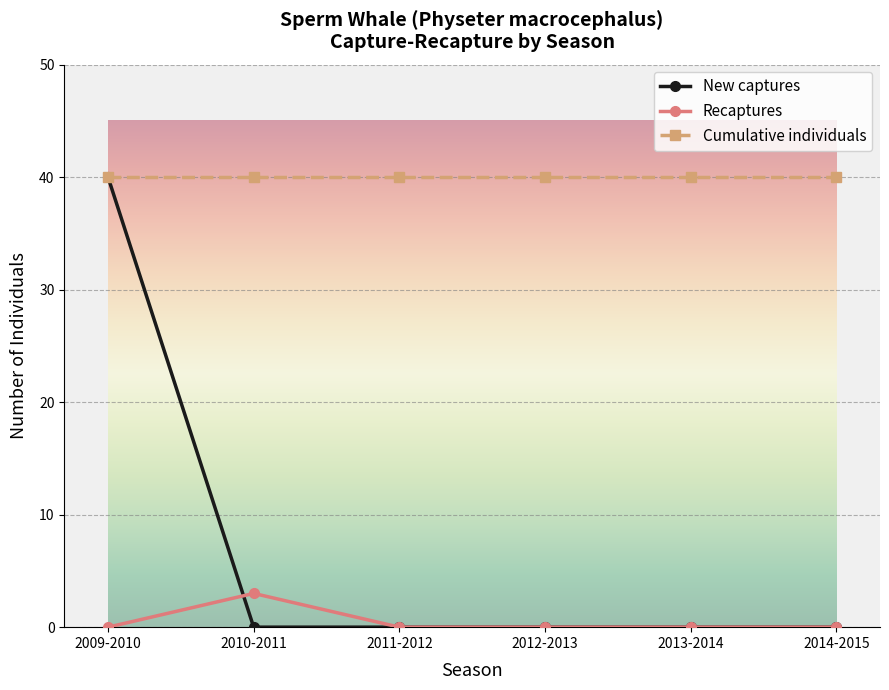

Which category has the highest value in the Recaptures series?

2010-2011